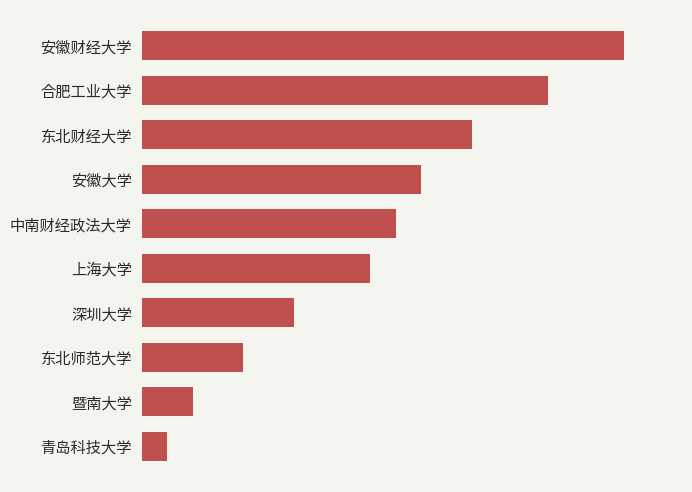

Are the bars horizontal?

Yes